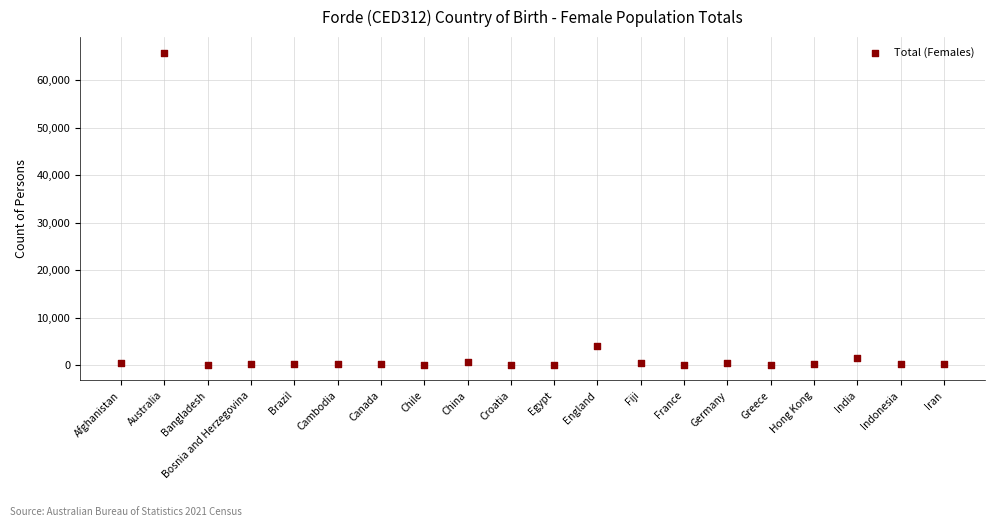

What Y value in the scatter plot is closest to 32924?

4093